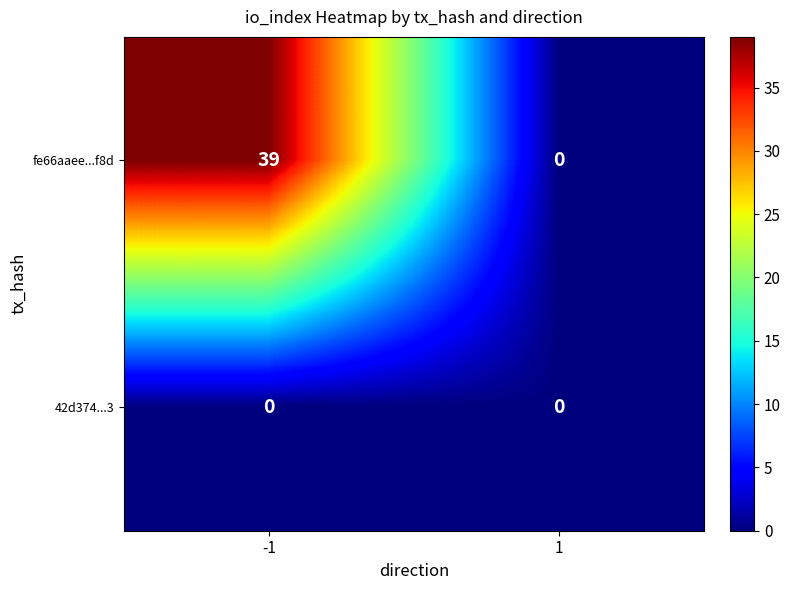

Reading left to right, transcribe all the data shown in this chart.

fe66aaee...f8d: 39	0
42d374...3: 0	0